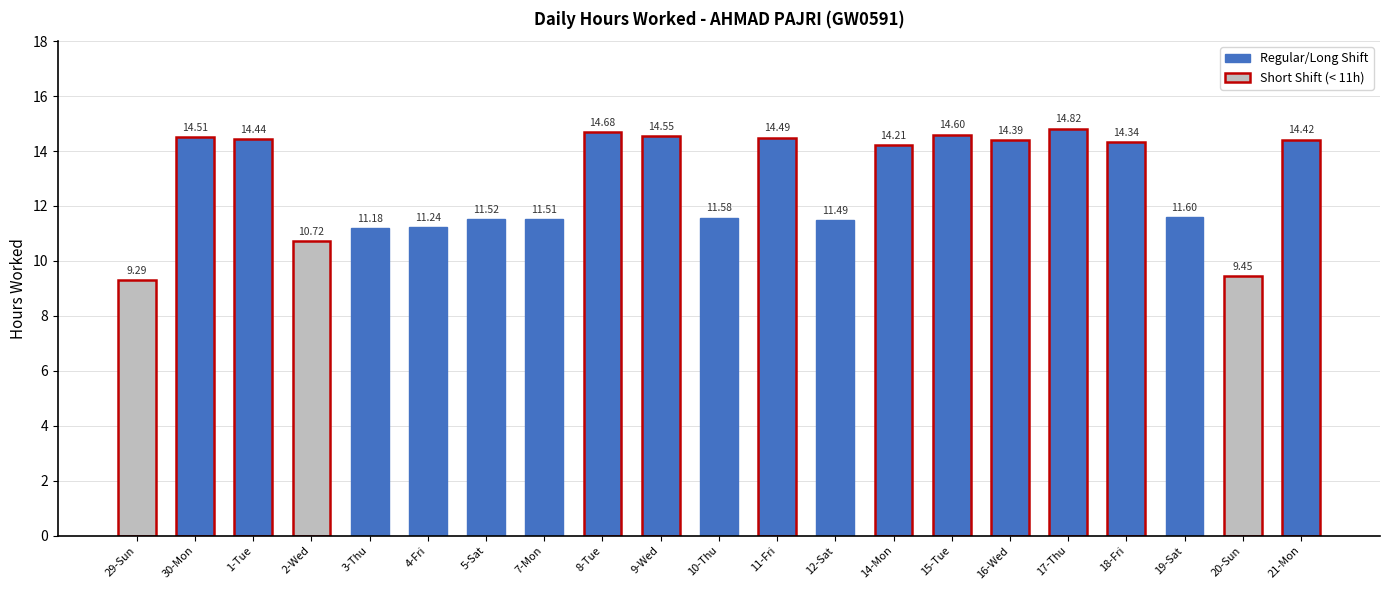

What is the average value?

12.8